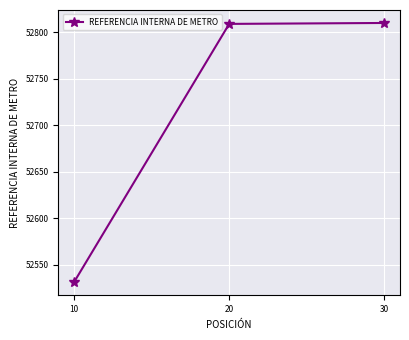

What is the approximate value at 30, to the nearest 50?

52800